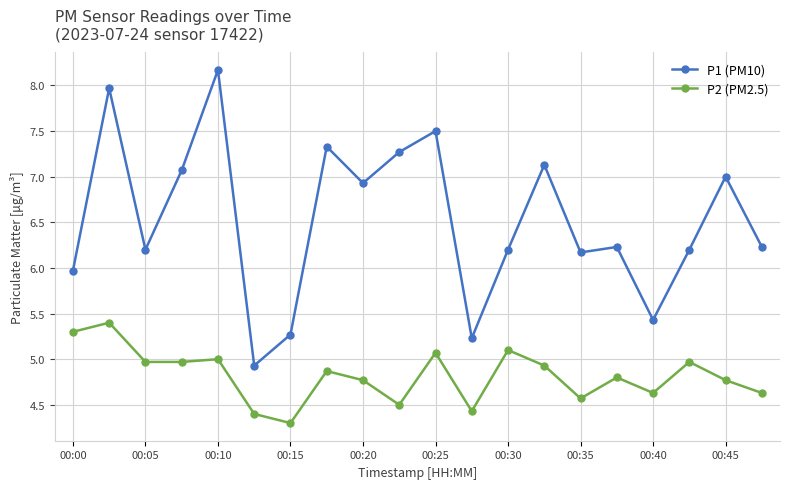

Rank the series by their average value, from highest to lowest.

P1 (PM10), P2 (PM2.5)